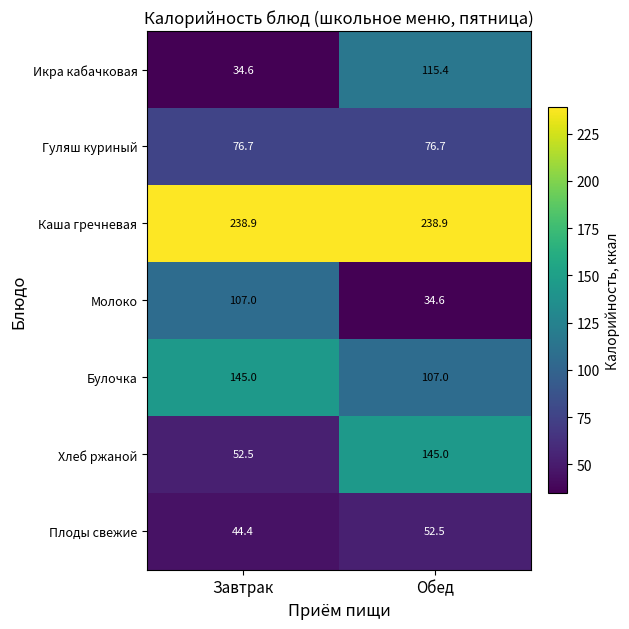

How many distinct data groups are displayed?

7